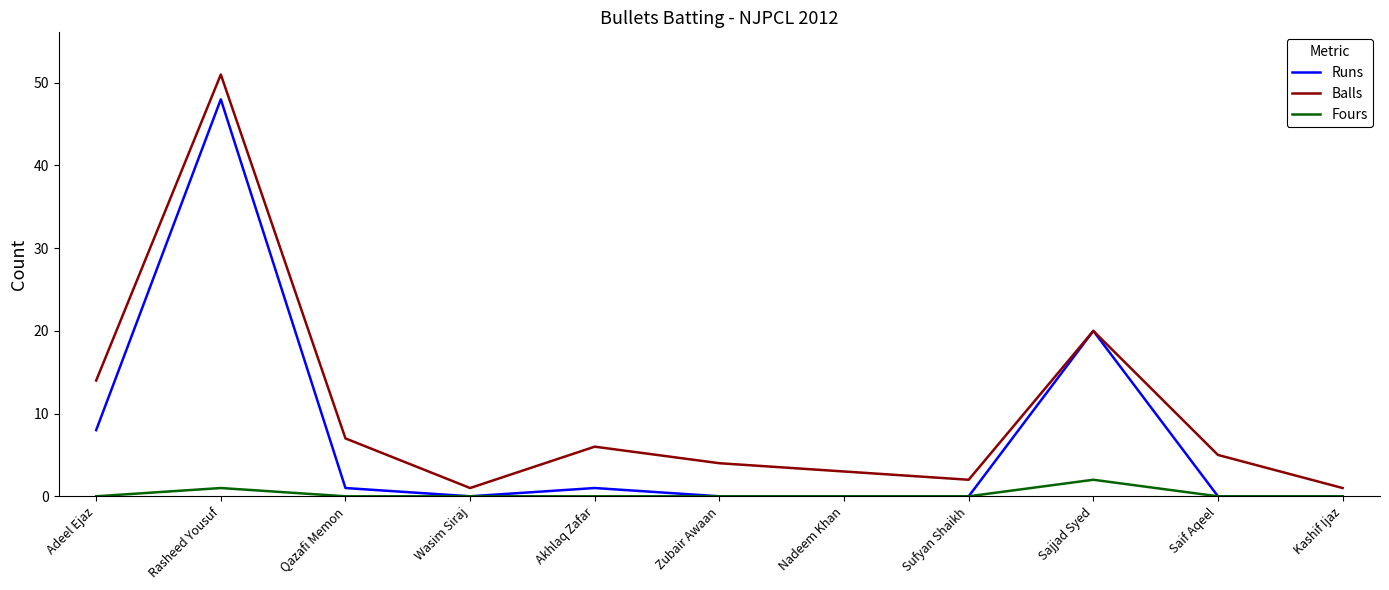

What are all the series names shown in the legend?

Runs, Balls, Fours